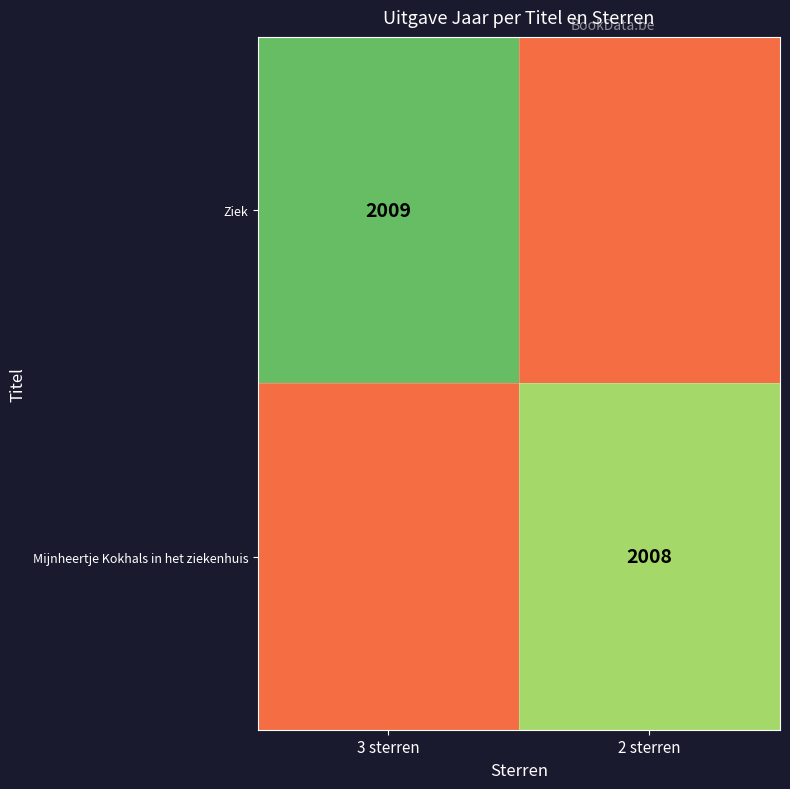

The value of Ziek at 3 sterren is 884. True or false?

False